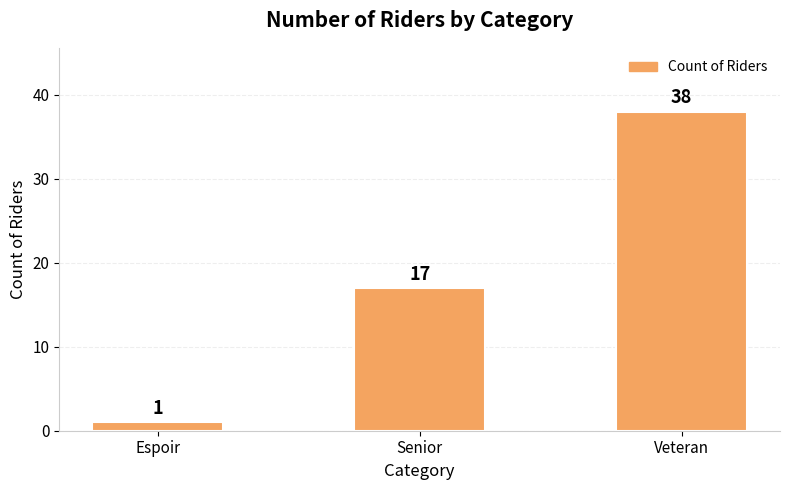

Which category has the lowest value across all series?

Espoir